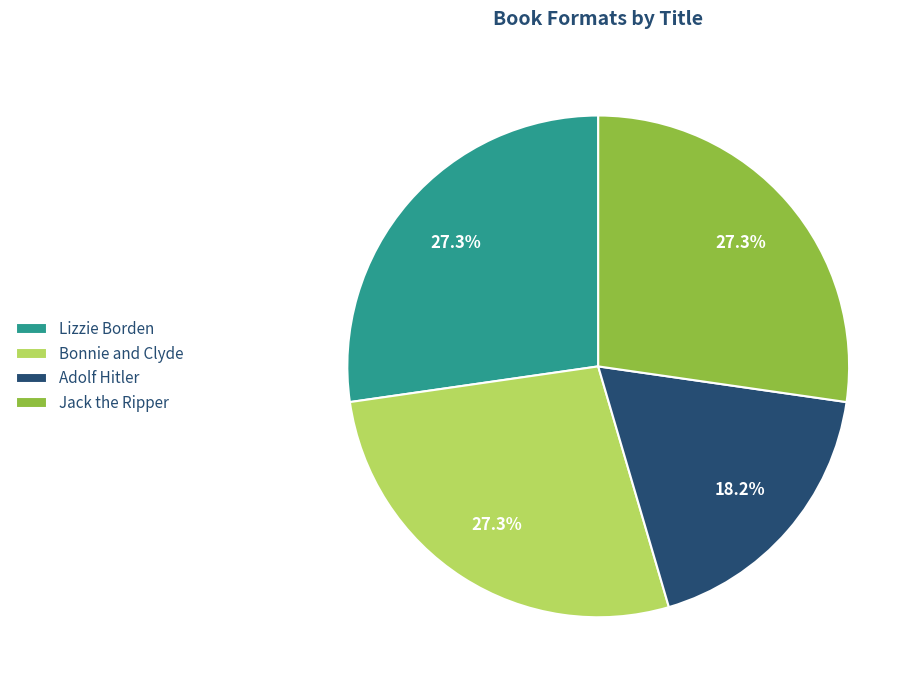

Count the number of slices in the pie.

4